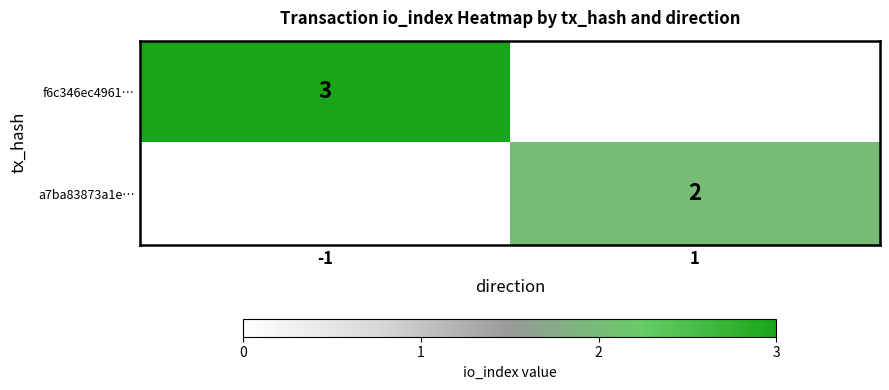

The value of a7ba83873a1e… at 1 is 3. True or false?

False